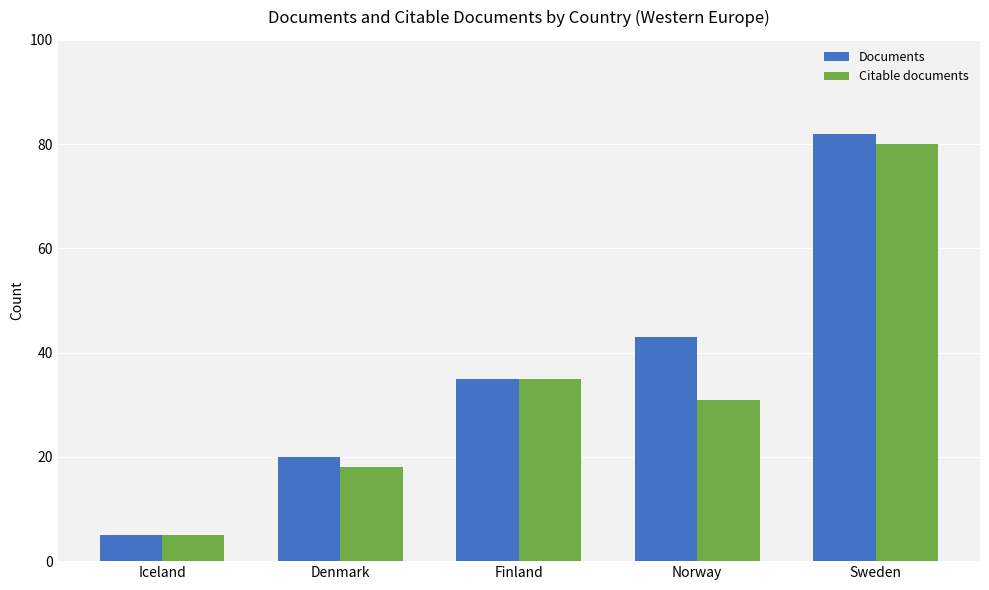

Rank the series at Norway from lowest to highest value.

Citable documents, Documents